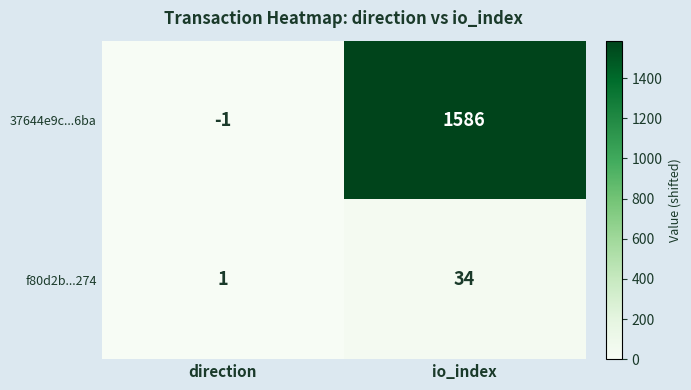

Reading right to left, transcribe all the data shown in this chart.

37644e9c...6ba: io_index=1586	direction=-1
f80d2b...274: io_index=34	direction=1